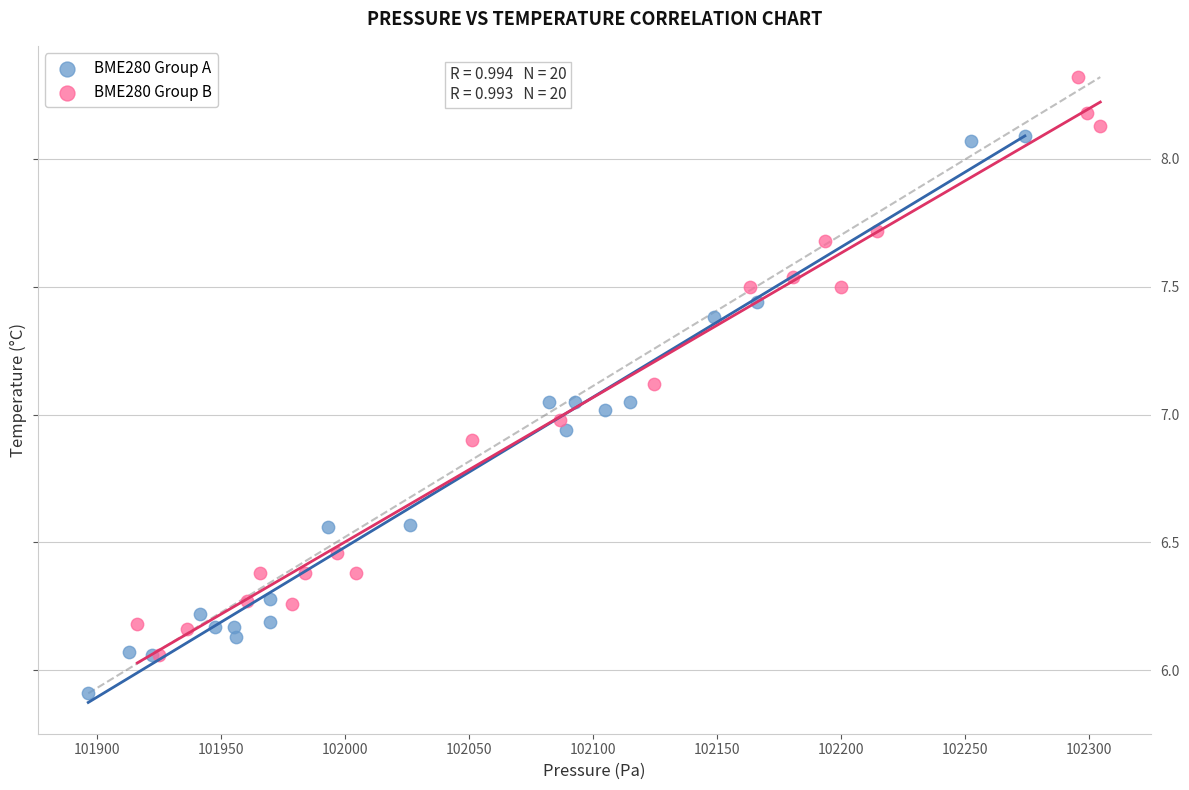

Which series reaches the maximum Y coordinate?

BME280 Group B